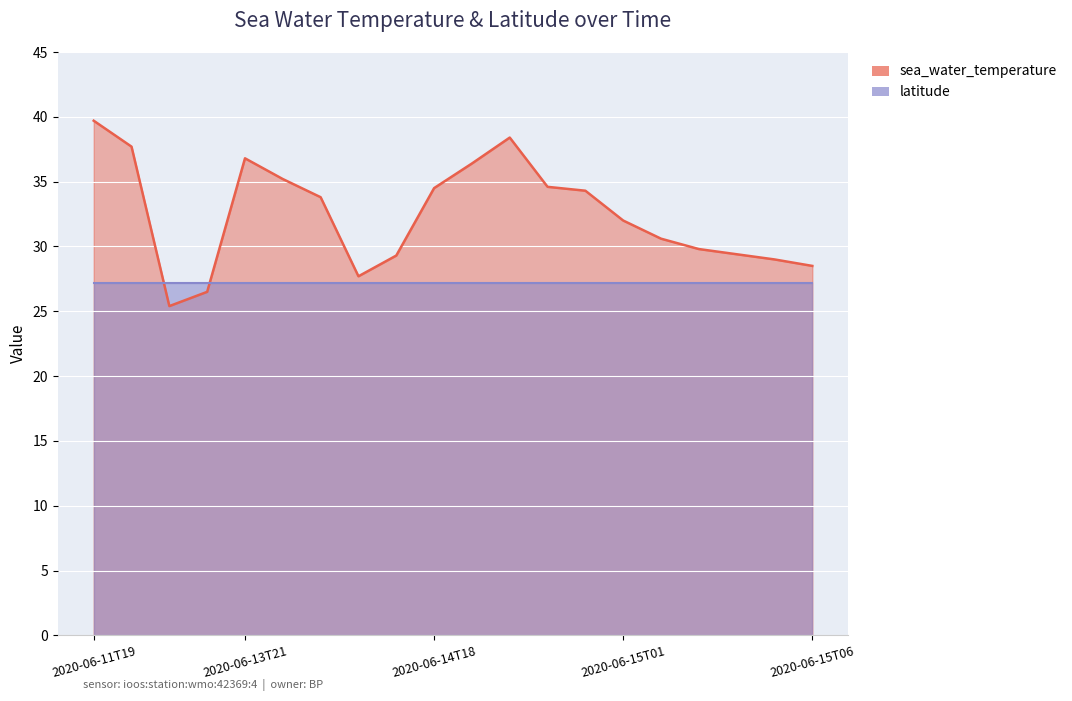

How many data points are above 33?

10